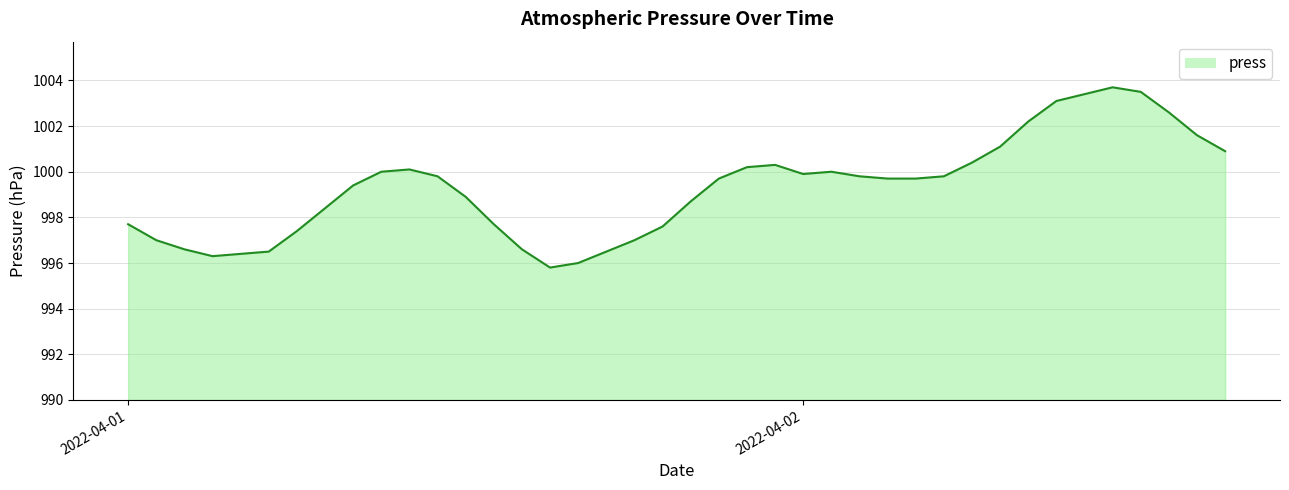

How many values are below 999?

17